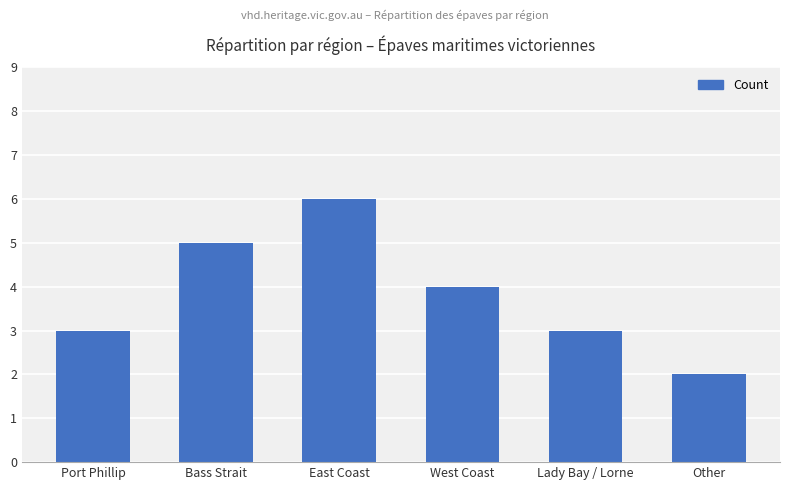

What is the sum of the values at Bass Strait and Other?

7